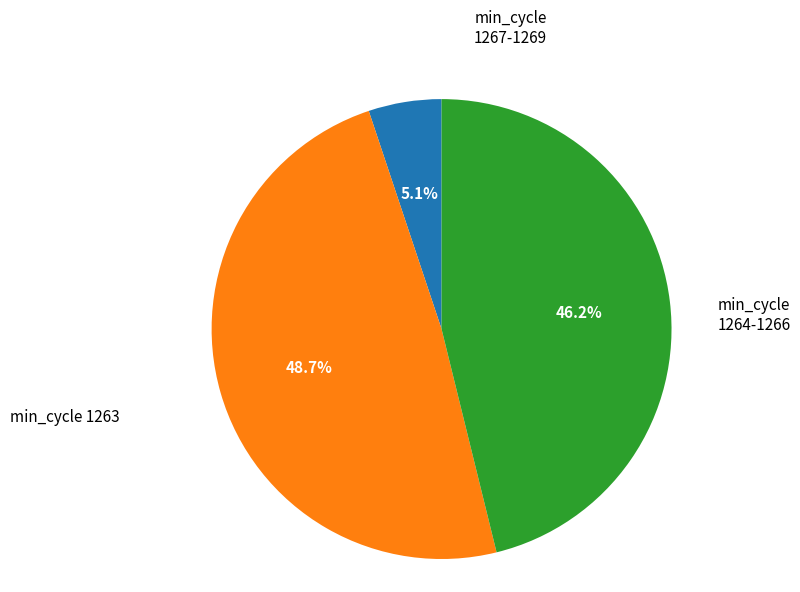

Is there a majority slice in this chart?

No